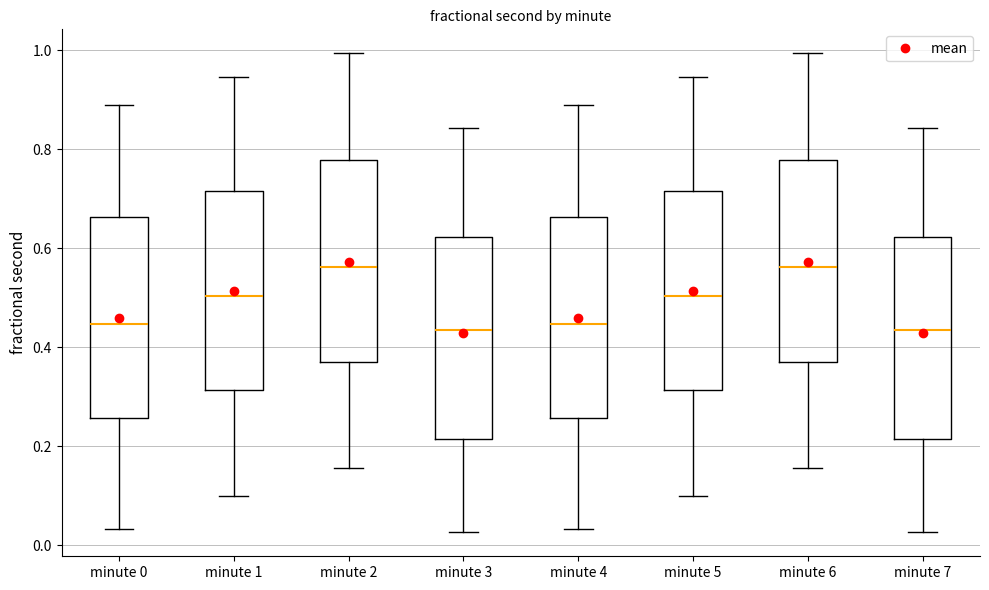

Reading left to right, transcribe this box plot: for each box, give where its median line is, the range the box spans, and where its two whiskers end, as read against the y-axis. The values are not printed on the chart, so give them approximately, as read against the axis.

minute 0: median 0.44, box 0.26 to 0.66, whiskers 0.04 to 0.88
minute 1: median 0.50, box 0.32 to 0.72, whiskers 0.10 to 0.94
minute 2: median 0.56, box 0.38 to 0.78, whiskers 0.16 to 1.00
minute 3: median 0.44, box 0.22 to 0.62, whiskers 0.02 to 0.84
minute 4: median 0.44, box 0.26 to 0.66, whiskers 0.04 to 0.88
minute 5: median 0.50, box 0.32 to 0.72, whiskers 0.10 to 0.94
minute 6: median 0.56, box 0.38 to 0.78, whiskers 0.16 to 1.00
minute 7: median 0.44, box 0.22 to 0.62, whiskers 0.02 to 0.84